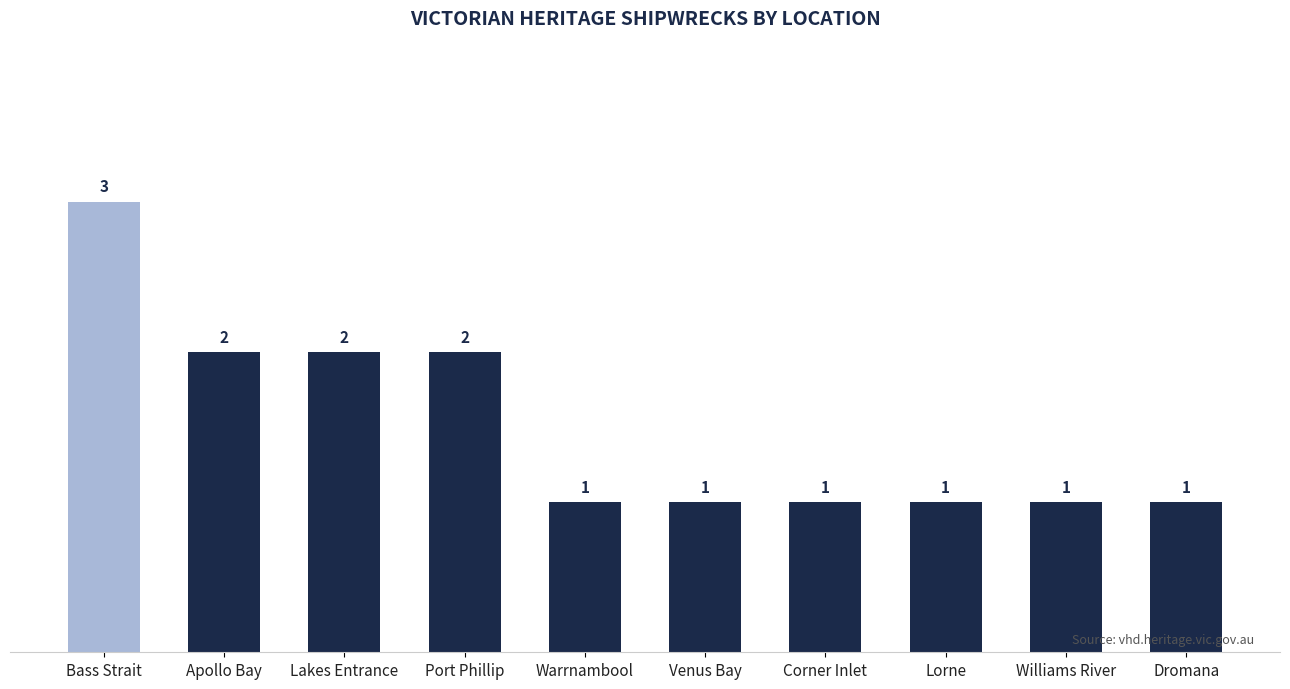

Which has a higher value, Venus Bay or Lakes Entrance?

Lakes Entrance